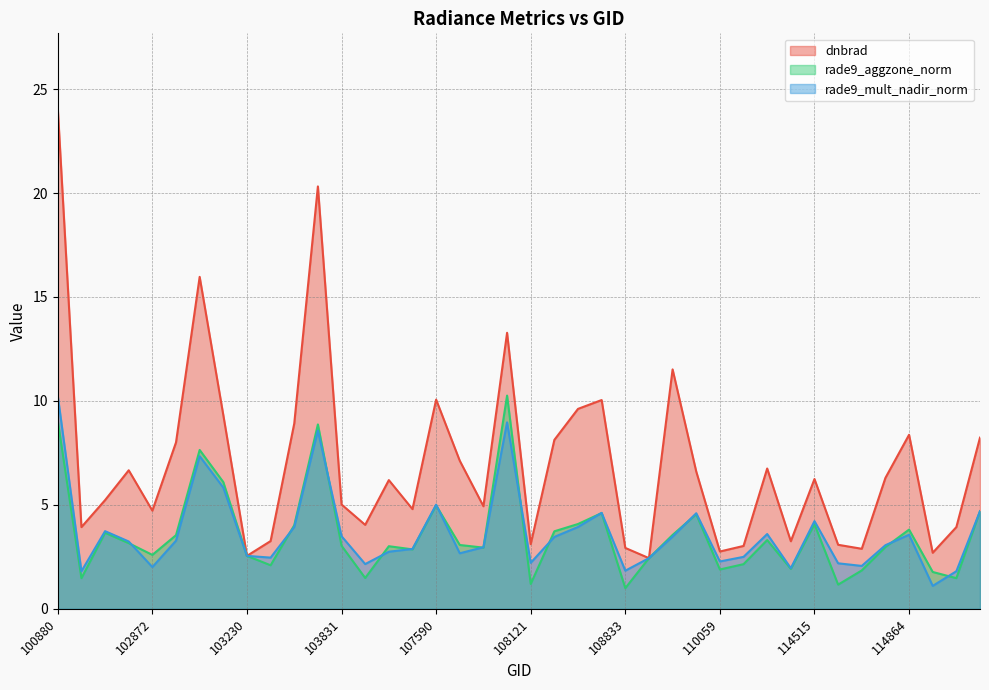

True or false: dnbrad has more than 2 interior local peaks.

True